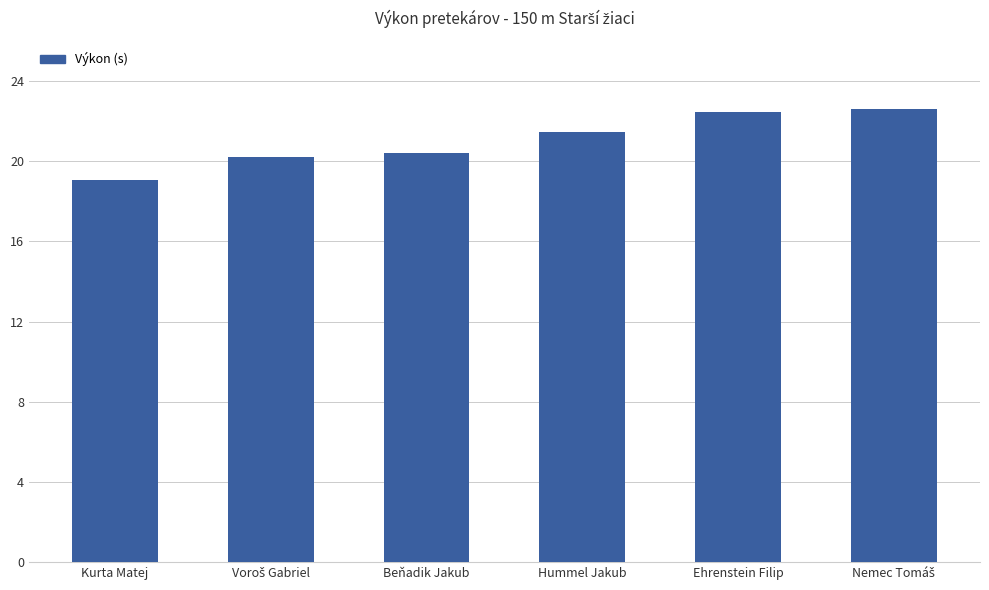

What is the maximum value shown in the chart?

22.6